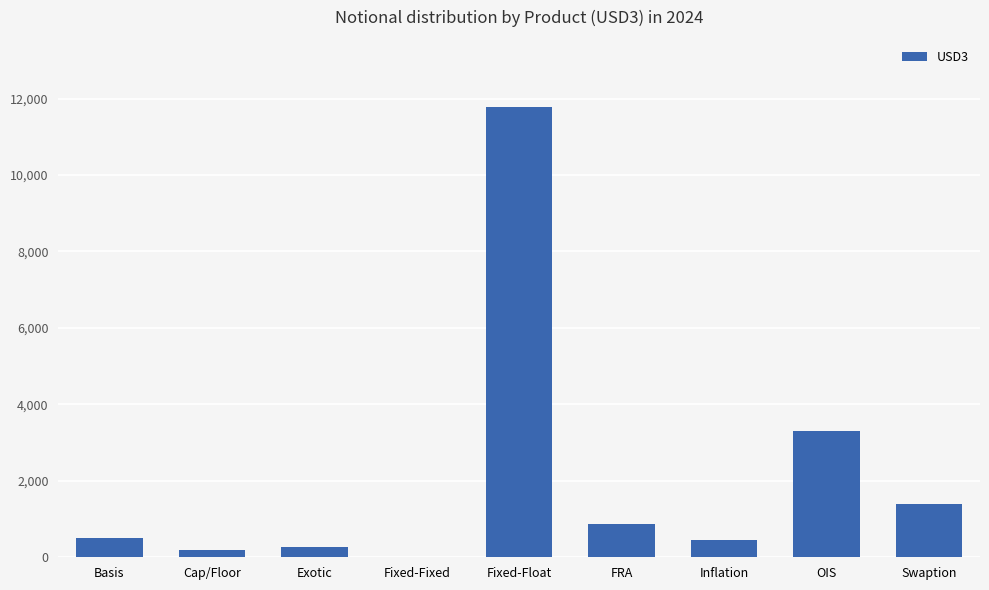

What is the difference between the values at Exotic and Inflation?

184